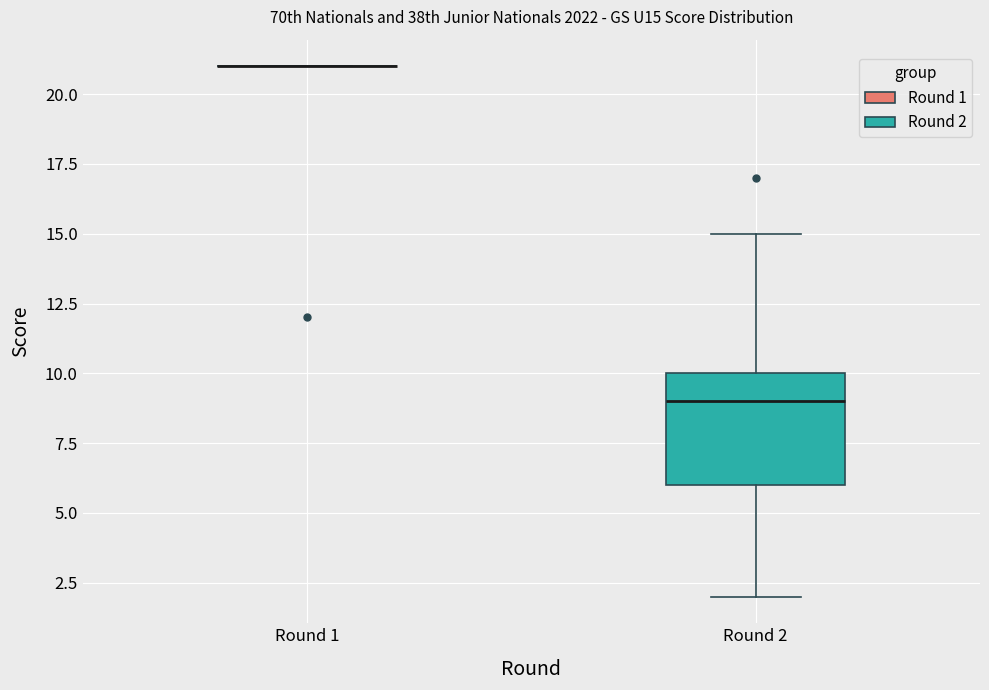

Reading left to right, read every box against the y-axis: the position of its median line, the range the box covers, and the ends of its whiskers. The values are not printed on the chart, so give them approximately, as read against the axis.

Round 1: box collapsed to a line at 21, whiskers 21 to 21
Round 2: median 9, box 6 to 10, whiskers 2 to 15